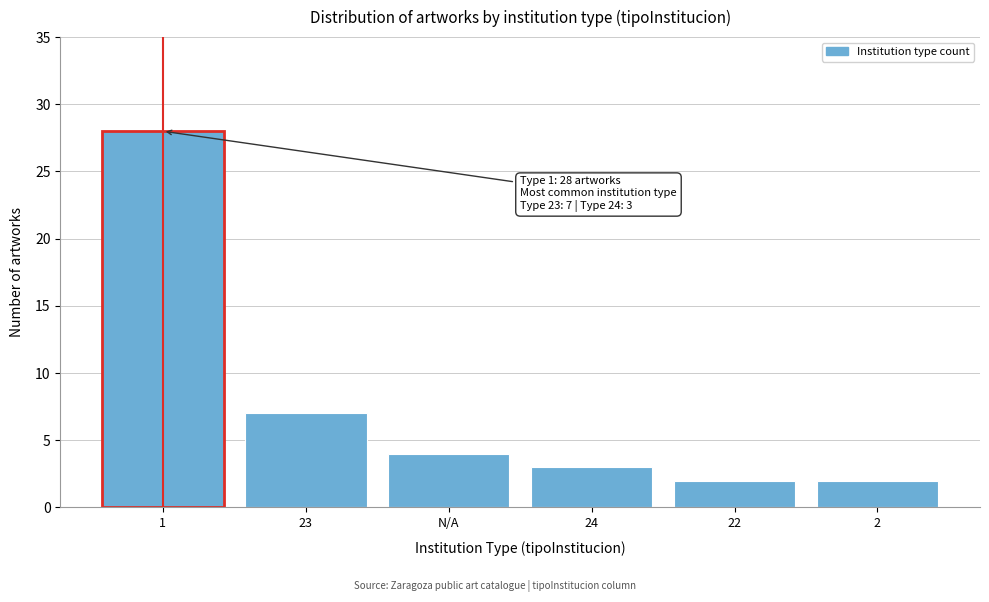

Reading left to right, list all the values displayed in this chart.

28	7	4	3	2	2